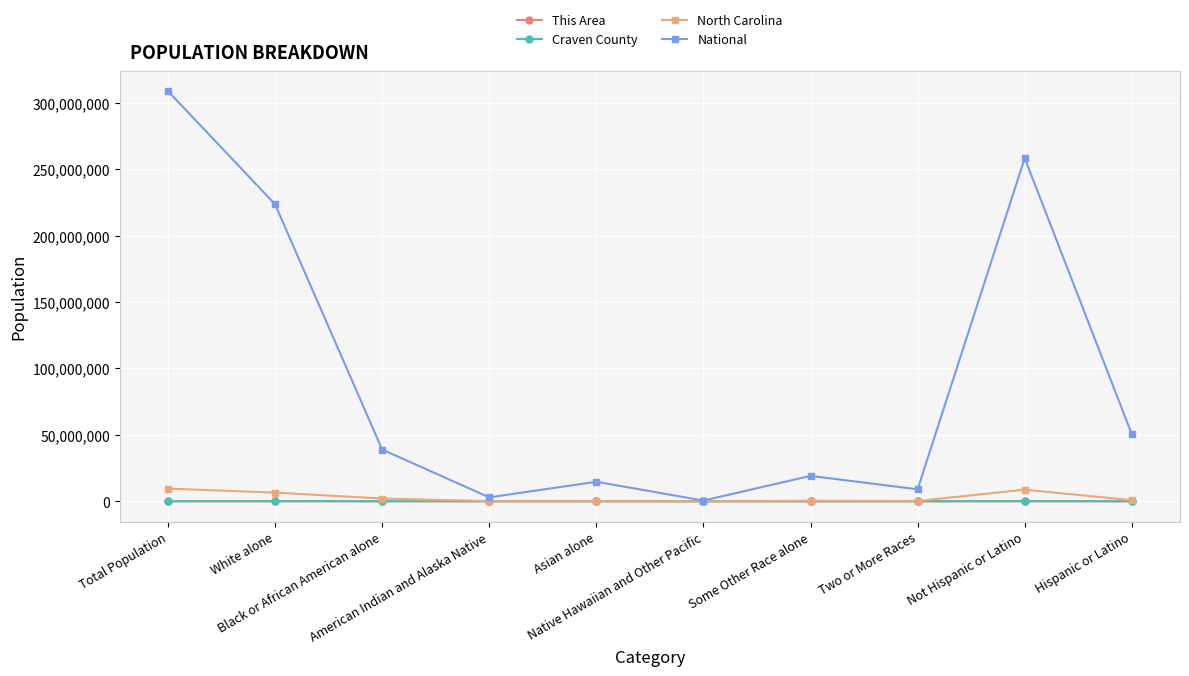

Which series has the widest spread of values?

National